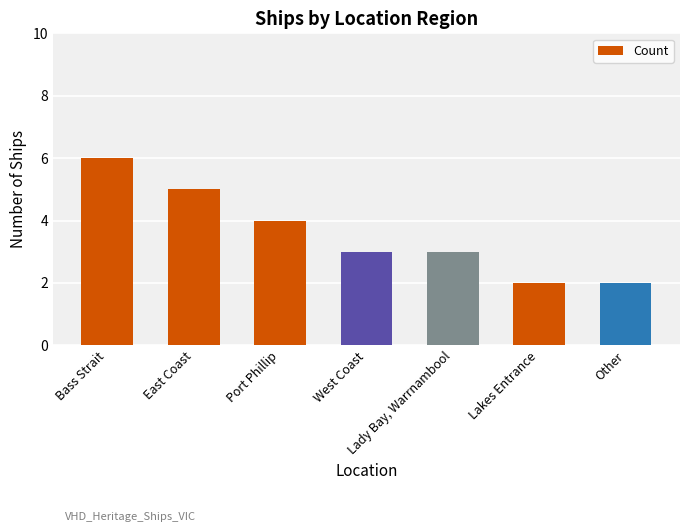

True or false: the data shows 4 at Port Phillip.

True